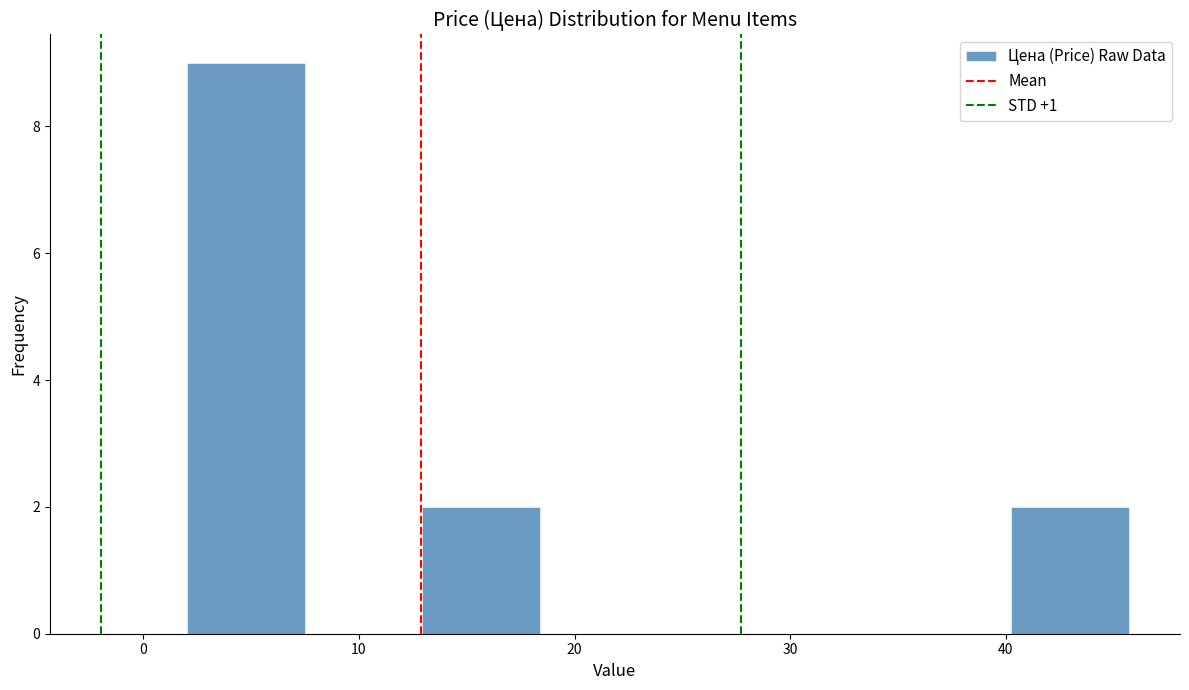

Over which range of the x-axis is the bar tallest?

2 to 7